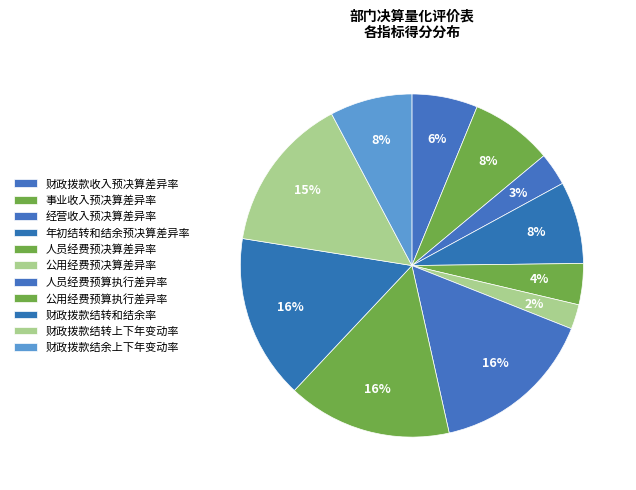

Is 年初结转和结余预决算差异率 the majority of the pie?

No